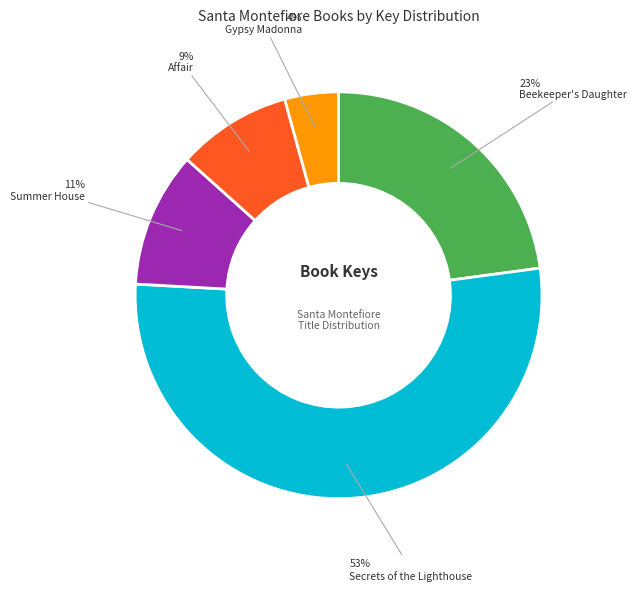

Is there a majority slice in this chart?

Yes